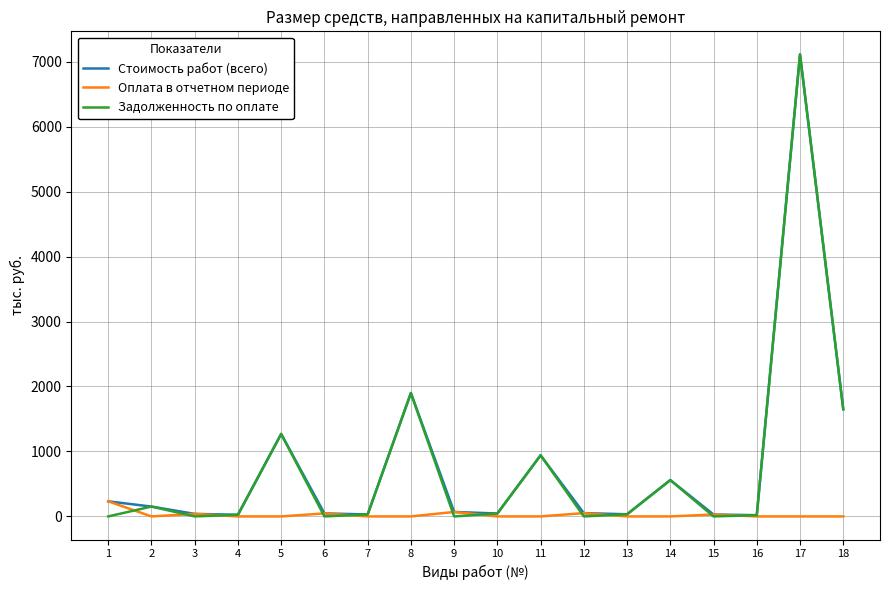

What is the difference between the highest and lowest values at 11?

941.0